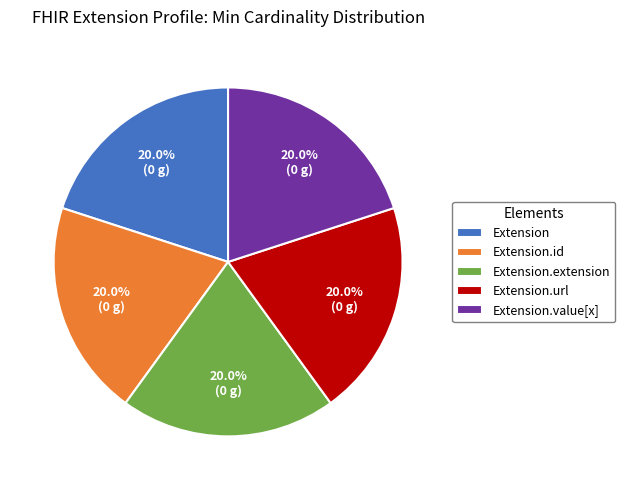

To the nearest percent, what percentage of the pie is Extension.url?

20%